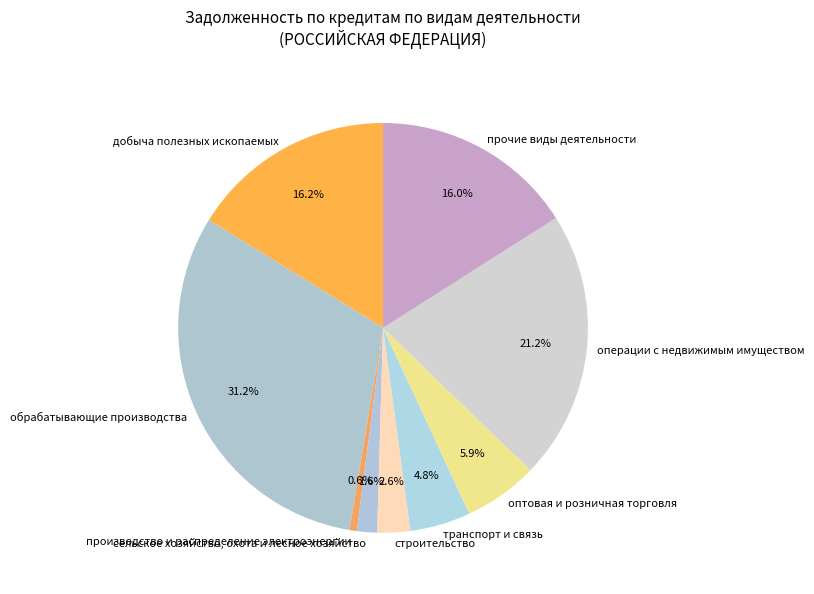

The строительство slice represents 3% of the pie. True or false?

True